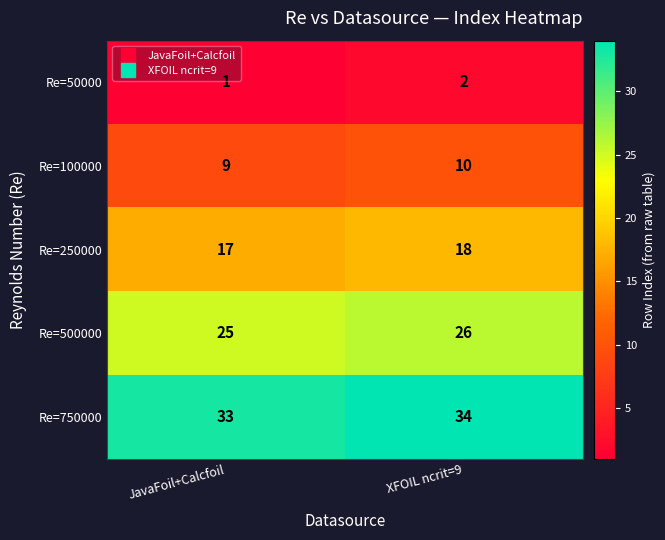

Is it true that Re=100000 equals 10 at XFOIL ncrit=9?

True